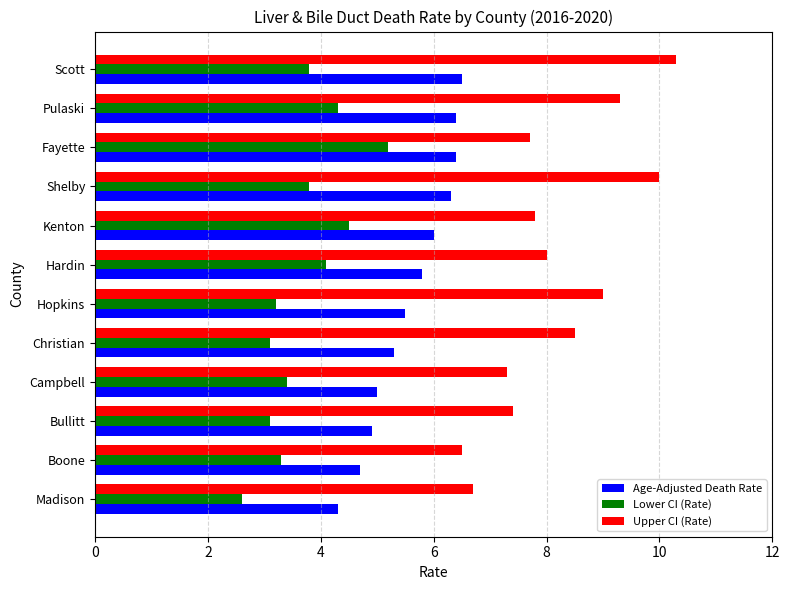

What is the difference between the maximum and second lowest values in the Lower CI (Rate) series?

2.1